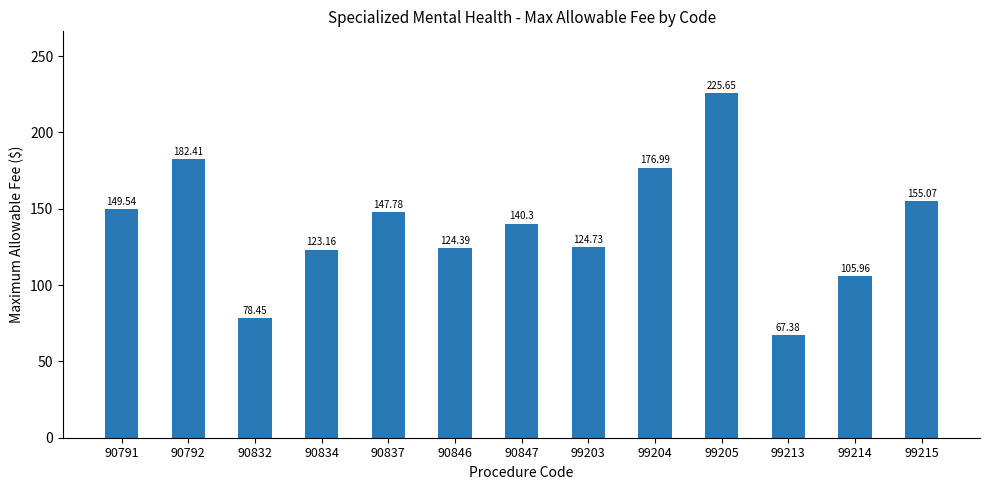

What is the change in value from 90791 to 99213?

-82.2